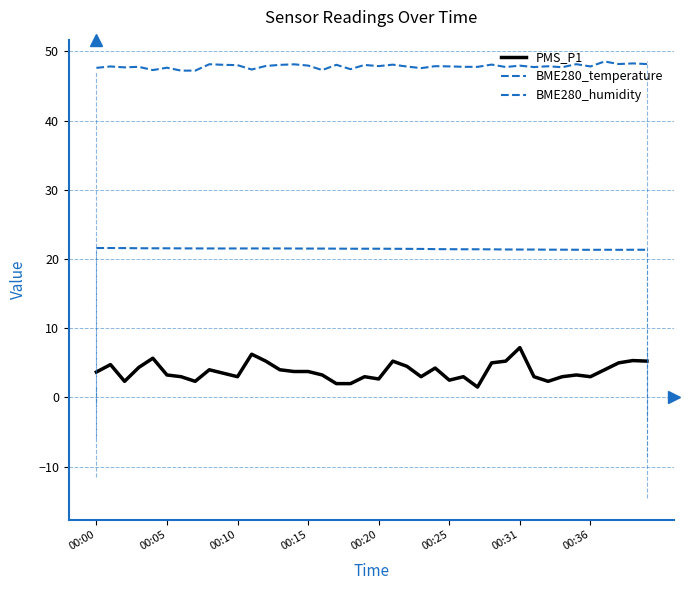

Is this an area chart (filled region under the line)?

No